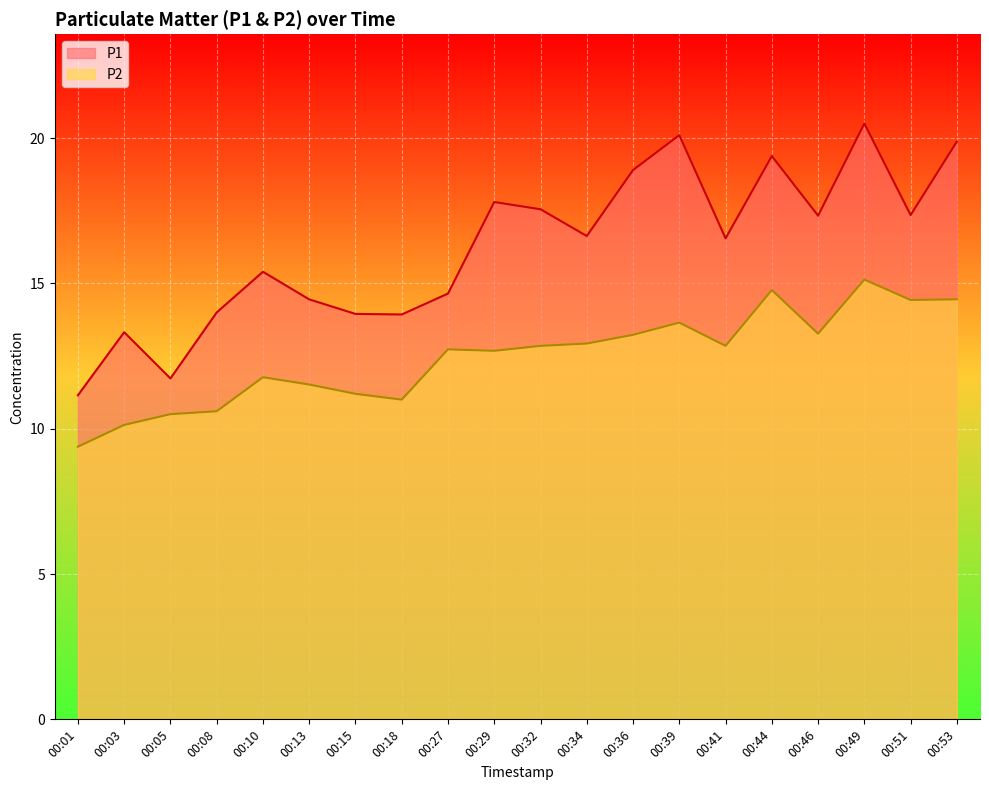

Which label corresponds to the largest value in the chart?

00:49